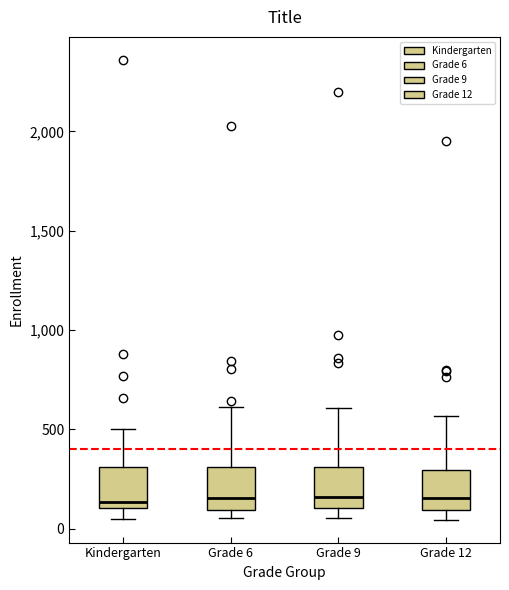

Reading left to right, read every box against the y-axis: the position of its median line, the range the box covers, and the ends of its whiskers. The values are not printed on the chart, so give them approximately, as read against the axis.

Kindergarten: median 150, box 100 to 300, whiskers 50 to 500
Grade 6: median 150, box 100 to 300, whiskers 50 to 600
Grade 9: median 150, box 100 to 300, whiskers 50 to 600
Grade 12: median 150, box 100 to 300, whiskers 50 to 550